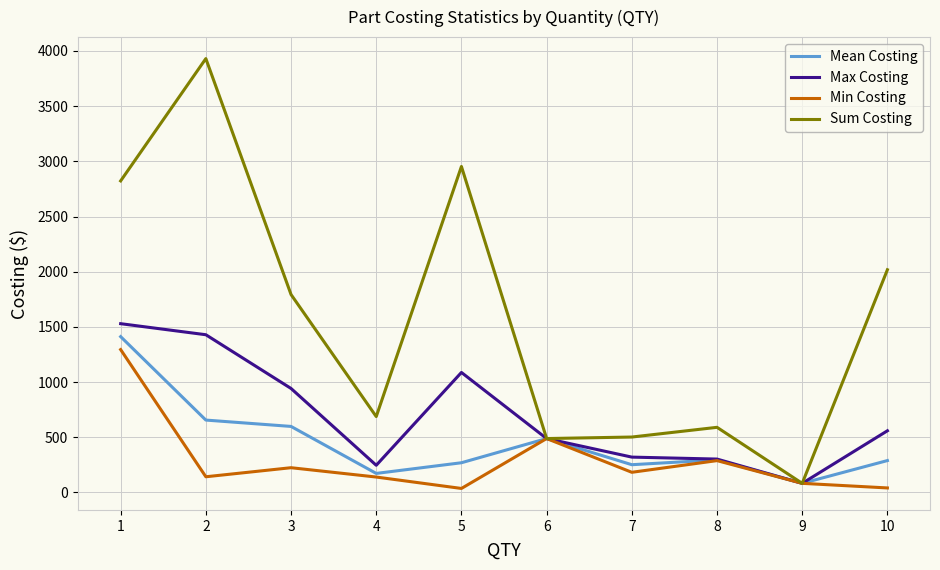

What is the difference between the second highest and second lowest values in the Sum Costing series?

2465.5